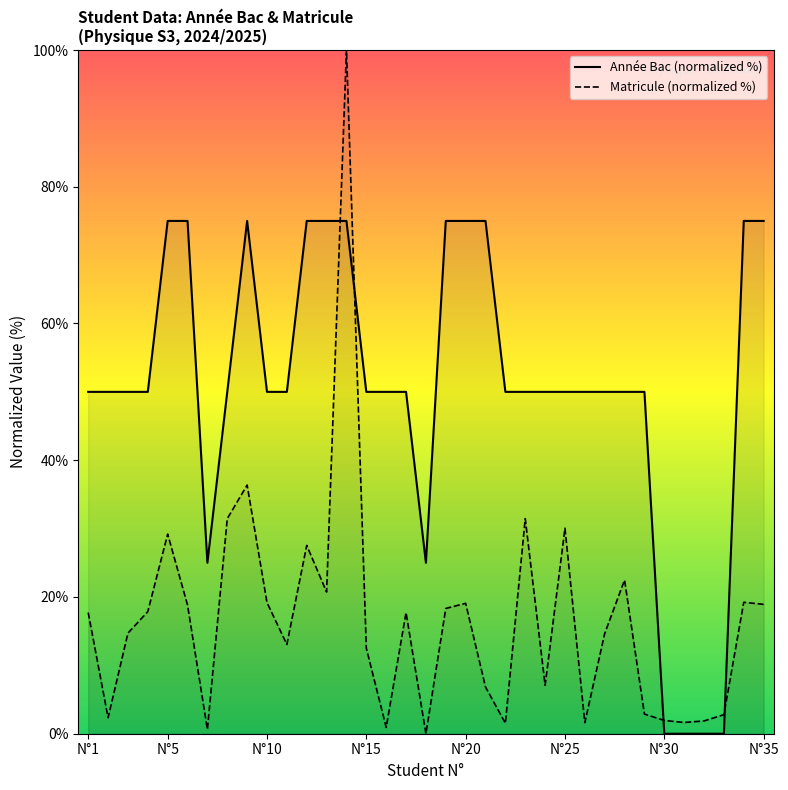

The Matricule (normalized %) series shows 18.1 at N°15. True or false?

False